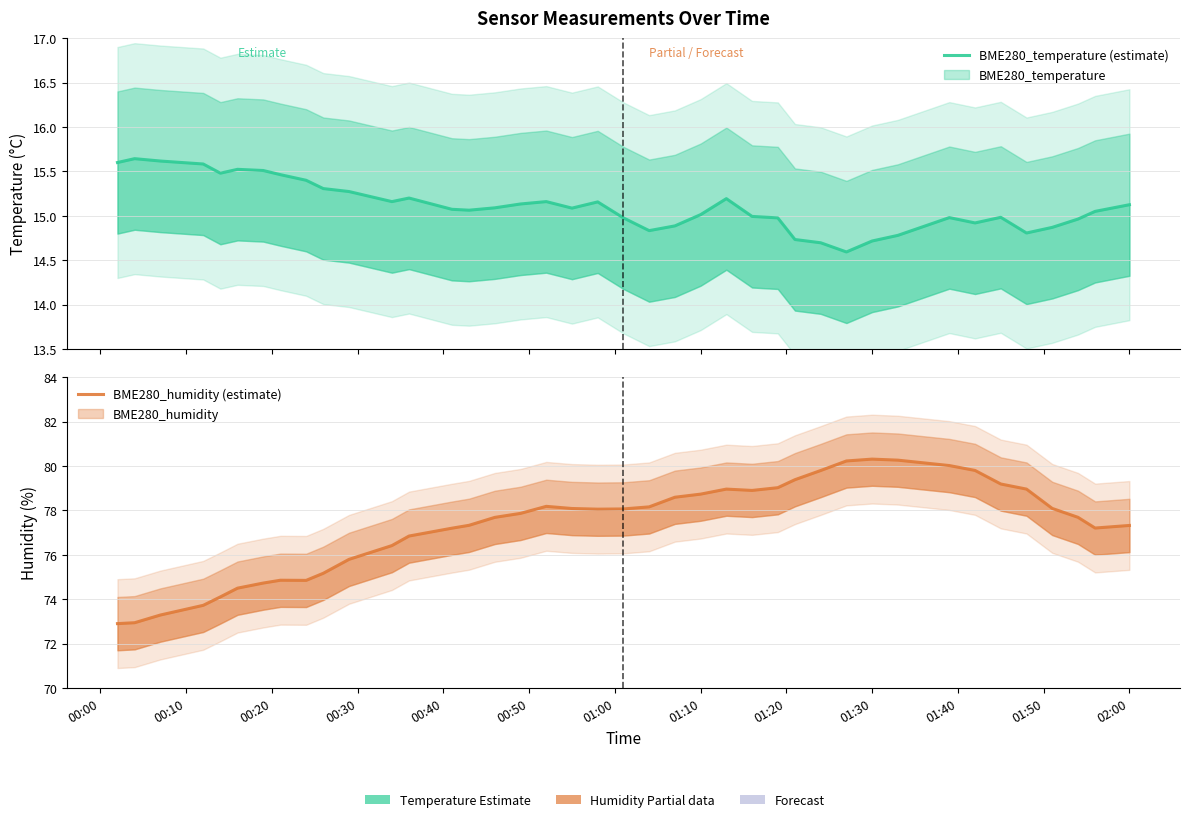

Reading left to right, transcribe all the data shown in this chart.

BME280_temperature (estimate): 15.6	15.6	15.6	15.6	15.5	15.5	15.5	15.5	15.4	15.3	15.3	15.2	15.2	15.1	15.1	15.1	15.1	15.2	15.1	15.2	15.0	14.8	14.9	15.0	15.2	15.0	15.0	14.7	14.7	14.6	14.7	14.8	15.0	14.9	15.0	14.8	14.9	15.0	15.0	15.1
BME280_humidity (estimate): 72.9	72.9	73.3	73.7	74.1	74.5	74.7	74.9	74.8	75.2	75.8	76.4	76.8	77.2	77.3	77.7	77.9	78.2	78.1	78.1	78.1	78.2	78.6	78.7	79.0	78.9	79.0	79.4	79.8	80.2	80.3	80.3	80.0	79.8	79.2	79.0	78.1	77.7	77.2	77.3